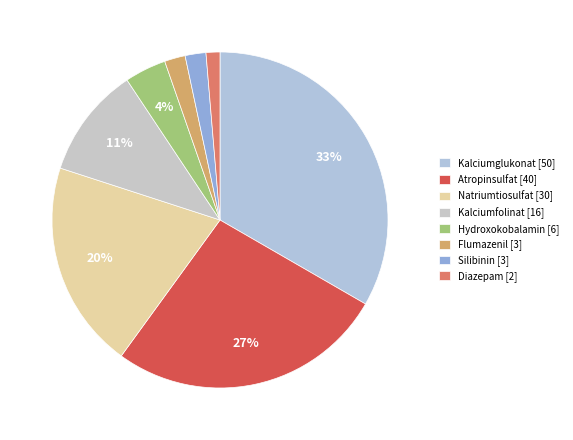

Is there any slice that represents more than half of the pie?

No